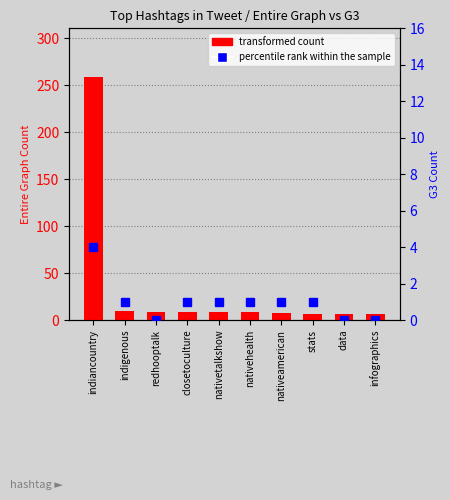

Is the value of transformed count at nativeamerican greater than the value of percentile rank within the sample at indigenous?

Yes